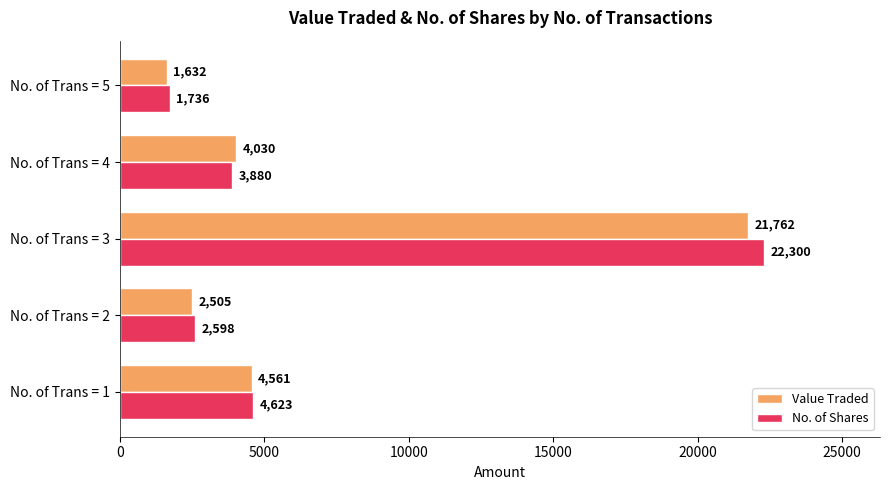

True or false: Value Traded has a value of 1632 at No. of Trans = 5.

True